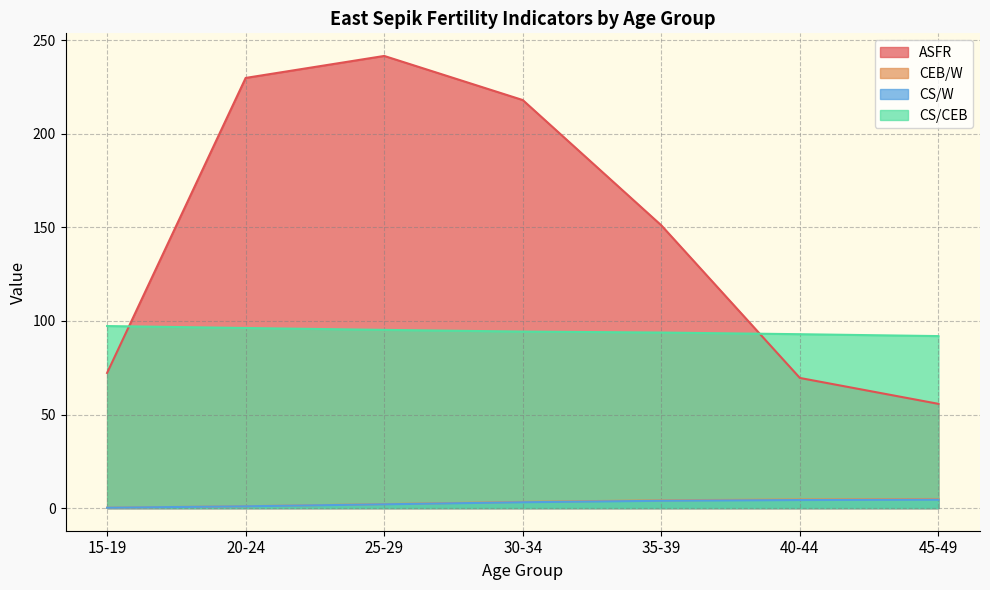

Which category has the lowest value in the CS/W series?

15-19